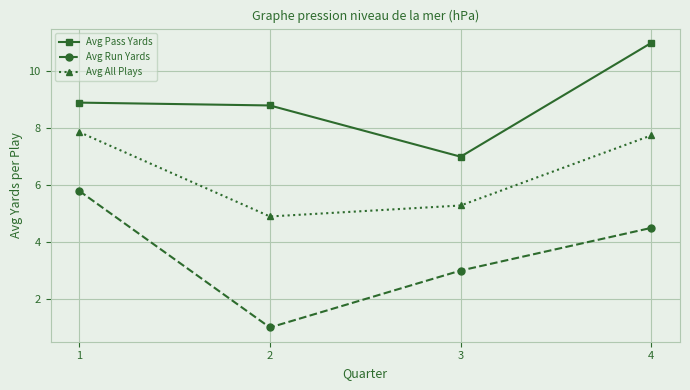

What is the value of the Avg Pass Yards point at the 2nd from the left?

8.8